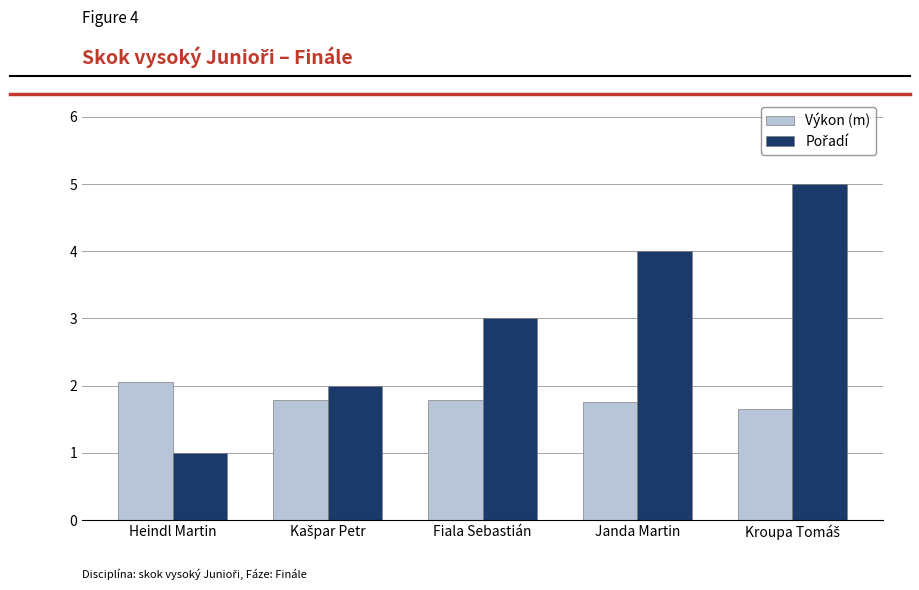

The Výkon (m) series shows 1.8 at Janda Martin. True or false?

True